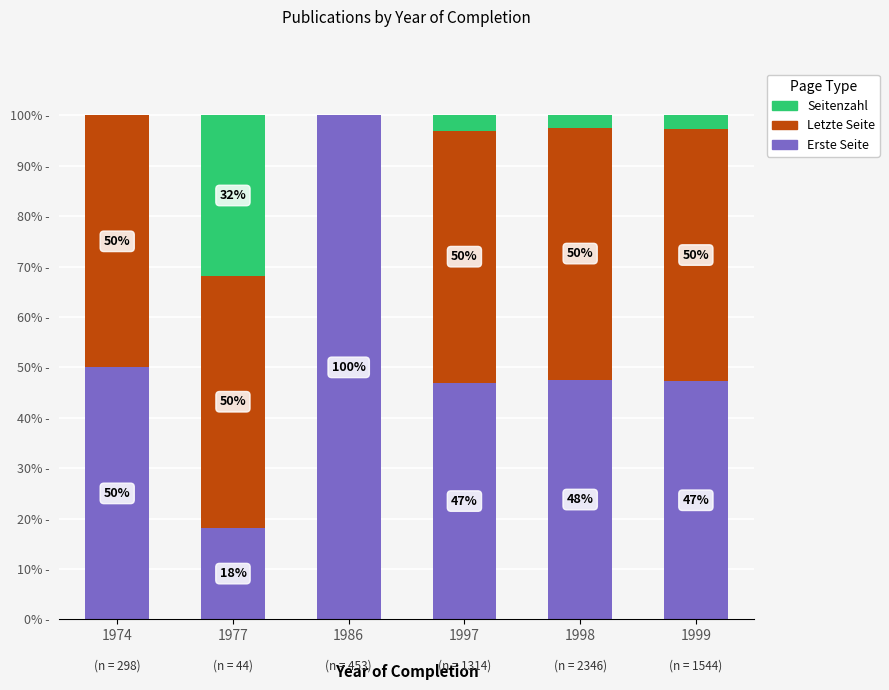

What are all the series names shown in the legend?

Seitenzahl, Letzte Seite, Erste Seite